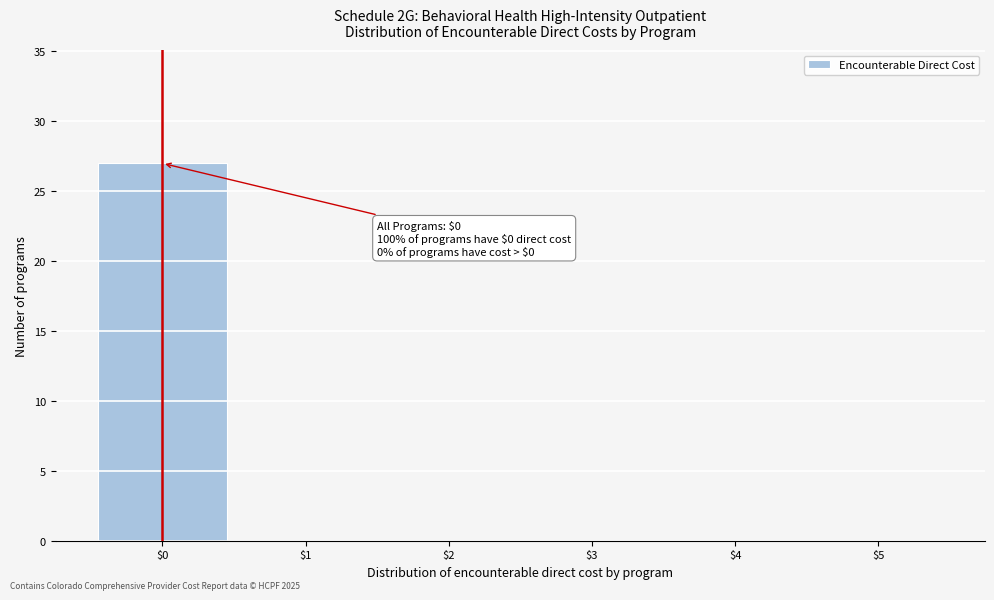

Which range on the x-axis has the tallest bar?

-0.5 to 0.5